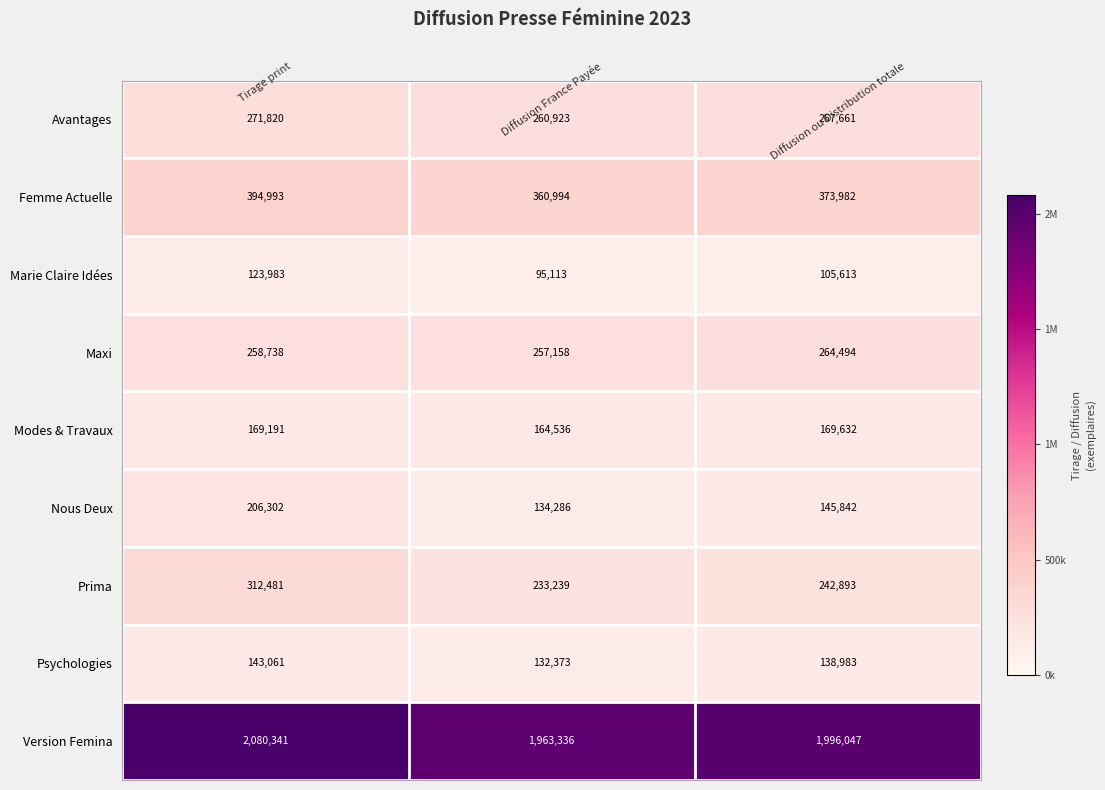

Which series has the largest total across all categories?

Version Femina